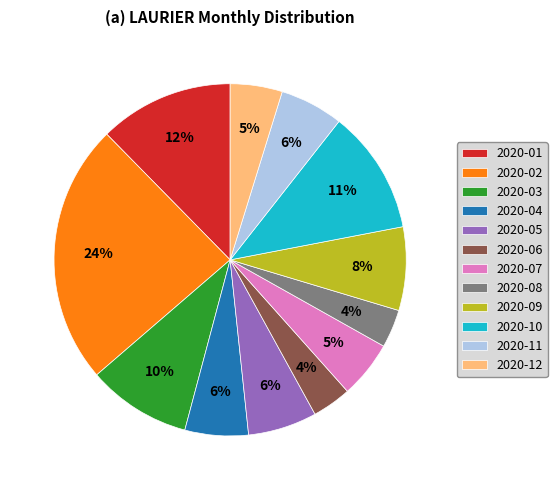

To the nearest percent, what is the difference between the largest and smallest slice percentages?

20%